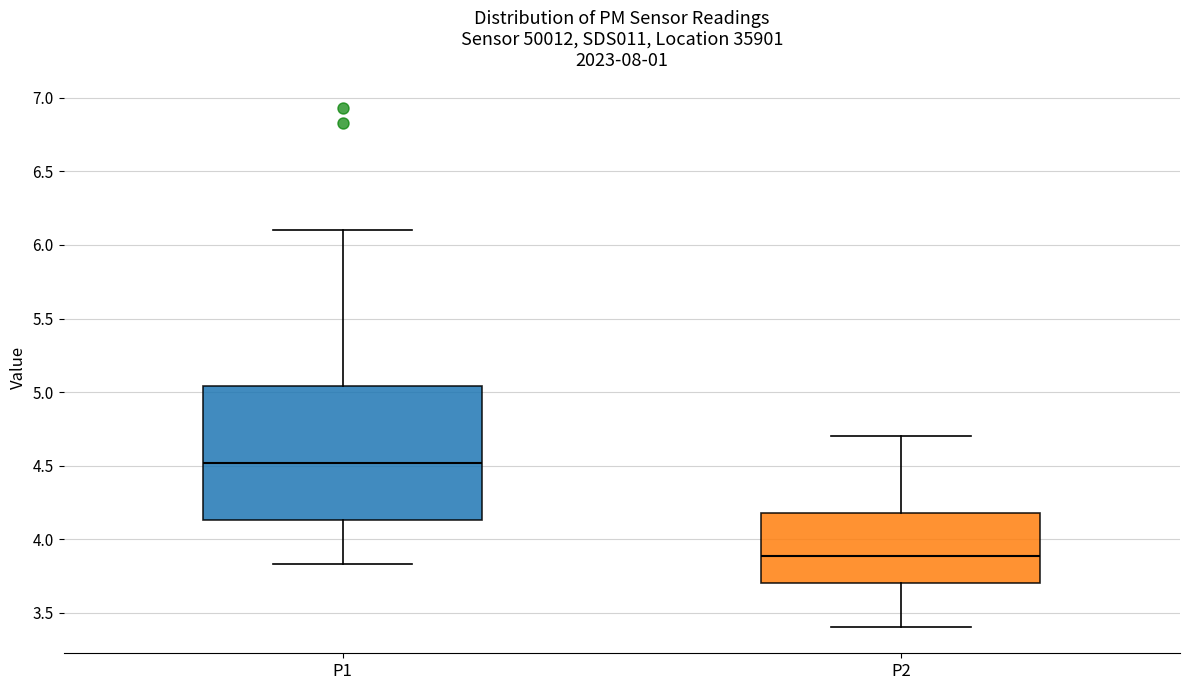

Which box is the tallest, from its lower edge to its upper edge?

P1